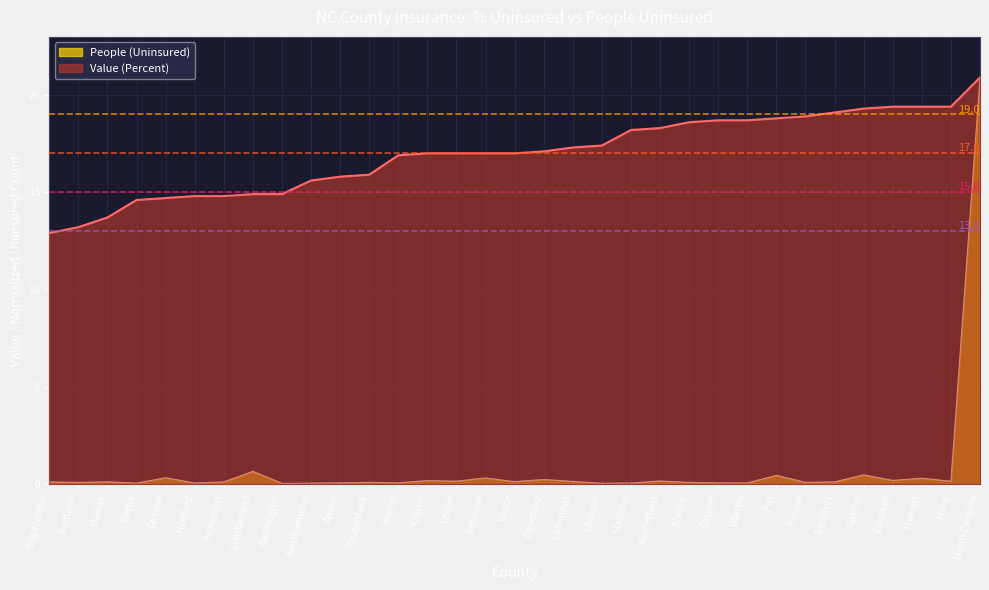

Reading right to left, list all the values displayed in this chart.

People (Uninsured): 20.9	0.1	0.3	0.2	0.5	0.1	0.1	0.4	0.0	0.0	0.1	0.1	0.0	0.0	0.1	0.2	0.1	0.3	0.1	0.2	0.0	0.1	0.0	0.0	0.0	0.6	0.1	0.0	0.3	0.0	0.1	0.1	0.1
Value (Percent): 20.9	19.4	19.4	19.4	19.3	19.1	18.9	18.8	18.7	18.7	18.6	18.3	18.2	17.4	17.3	17.1	17.0	17.0	17.0	17.0	16.9	15.9	15.8	15.6	14.9	14.9	14.8	14.8	14.7	14.6	13.7	13.2	12.9